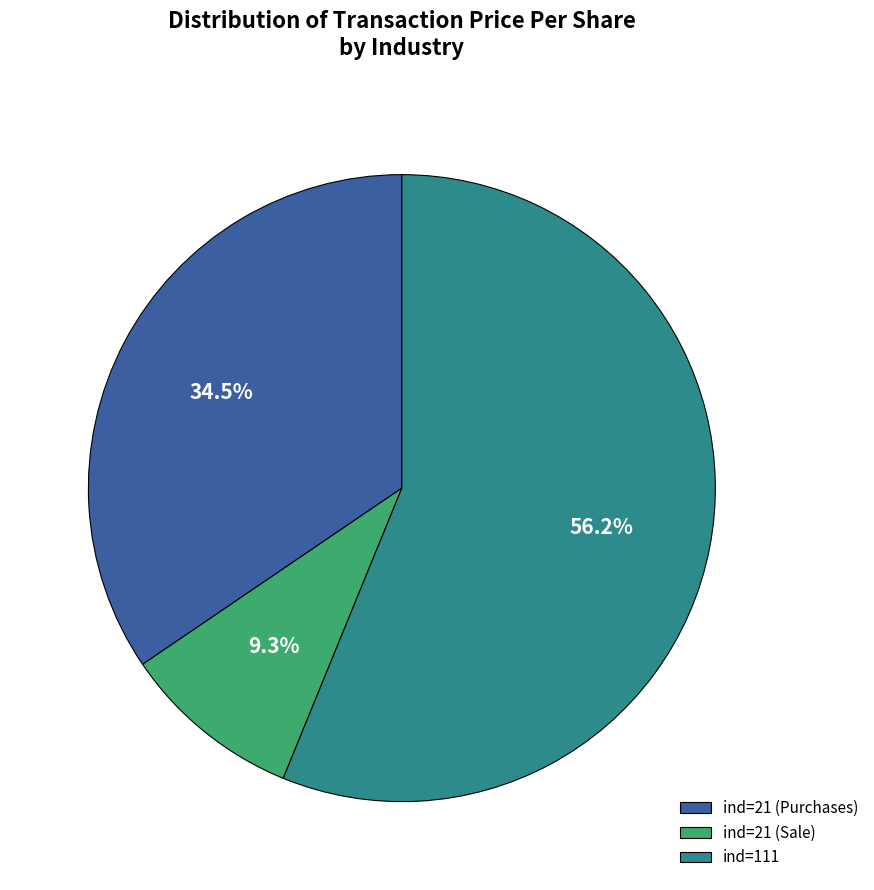

Which slice is the largest?

ind=111